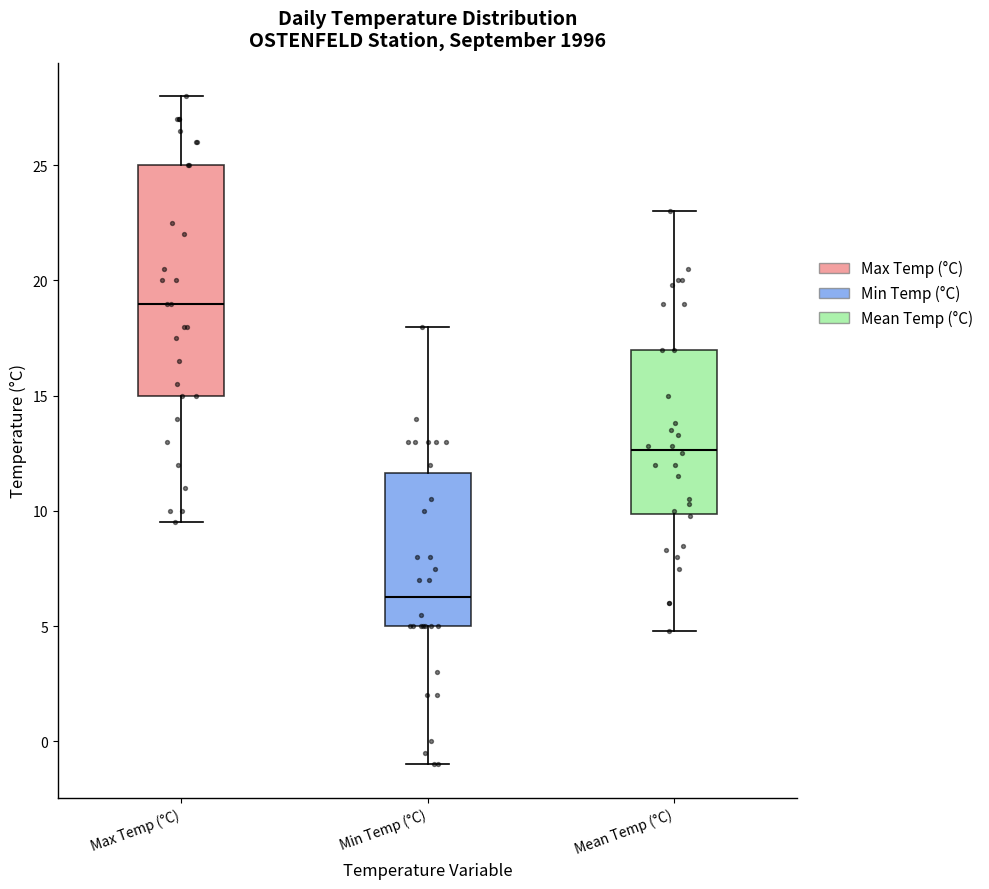

Reading left to right, transcribe this box plot: for each box, give where its median line is, the range the box spans, and where its two whiskers end, as read against the y-axis. The values are not printed on the chart, so give them approximately, as read against the axis.

Max Temp (°C): median 19.0, box 15.0 to 25.0, whiskers 9.5 to 28.0
Min Temp (°C): median 6.5, box 5.0 to 11.5, whiskers -1.0 to 18.0
Mean Temp (°C): median 12.5, box 10.0 to 17.0, whiskers 5.0 to 23.0